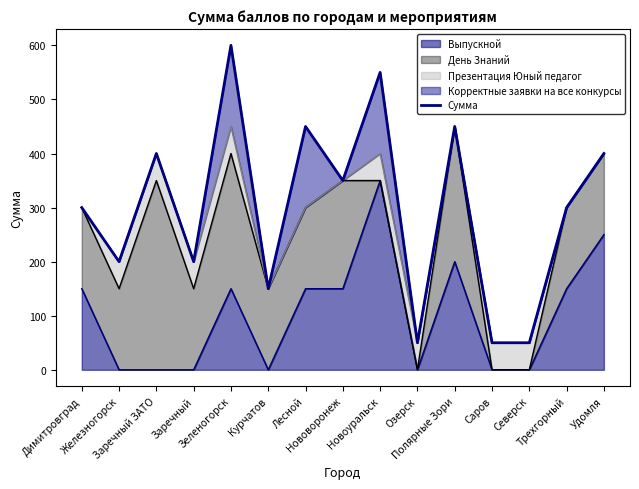

Which has a higher value, Трехгорный or Саров?

Трехгорный